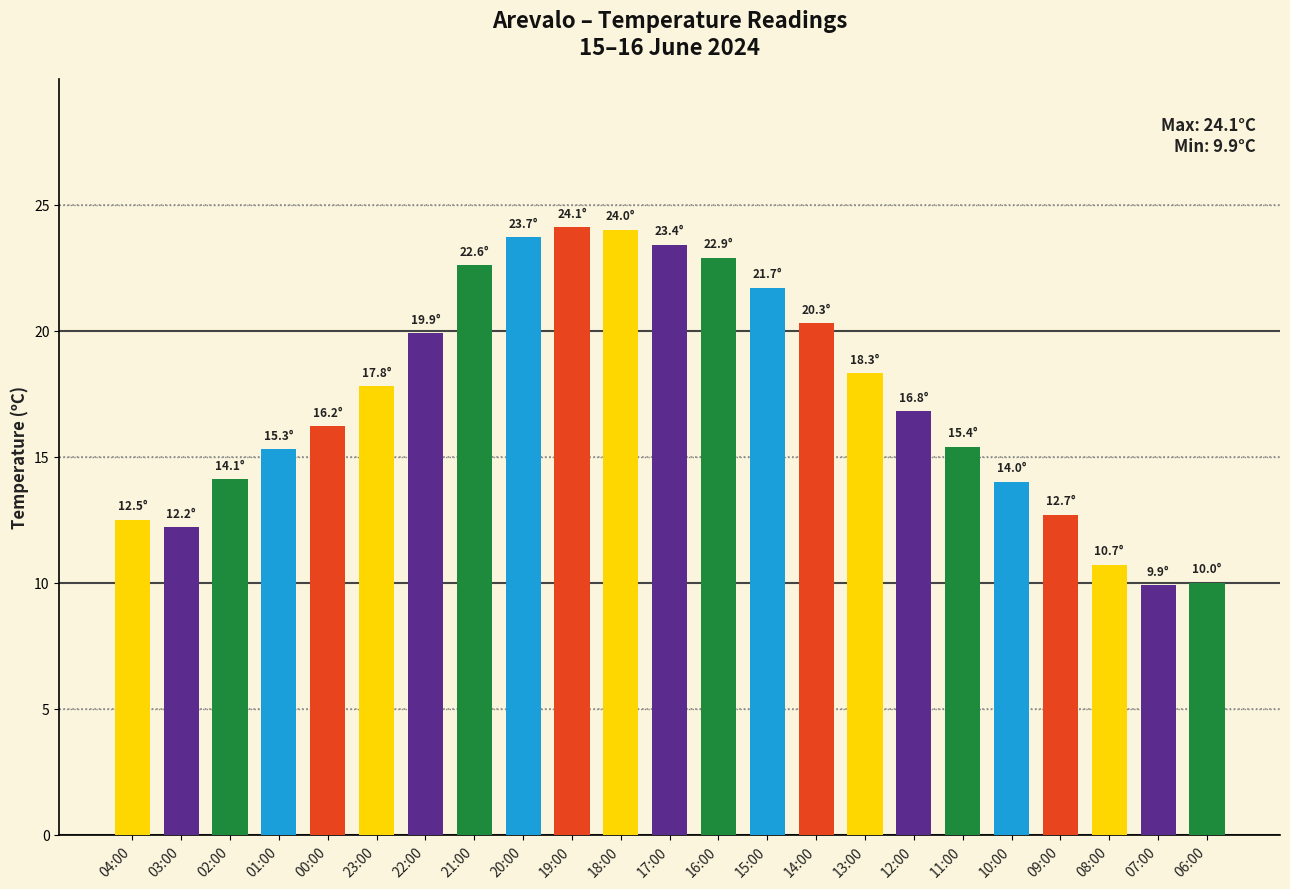

Between 17:00 and 04:00, which is larger?

17:00